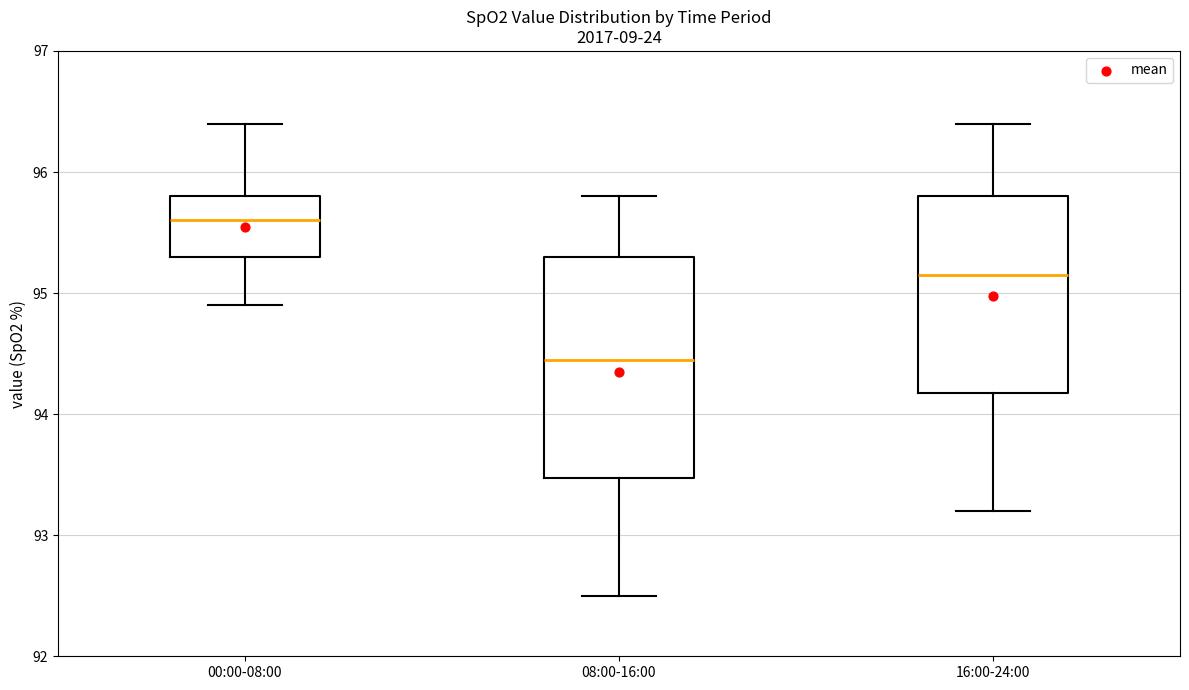

Which box has the lowest median line?

08:00-16:00